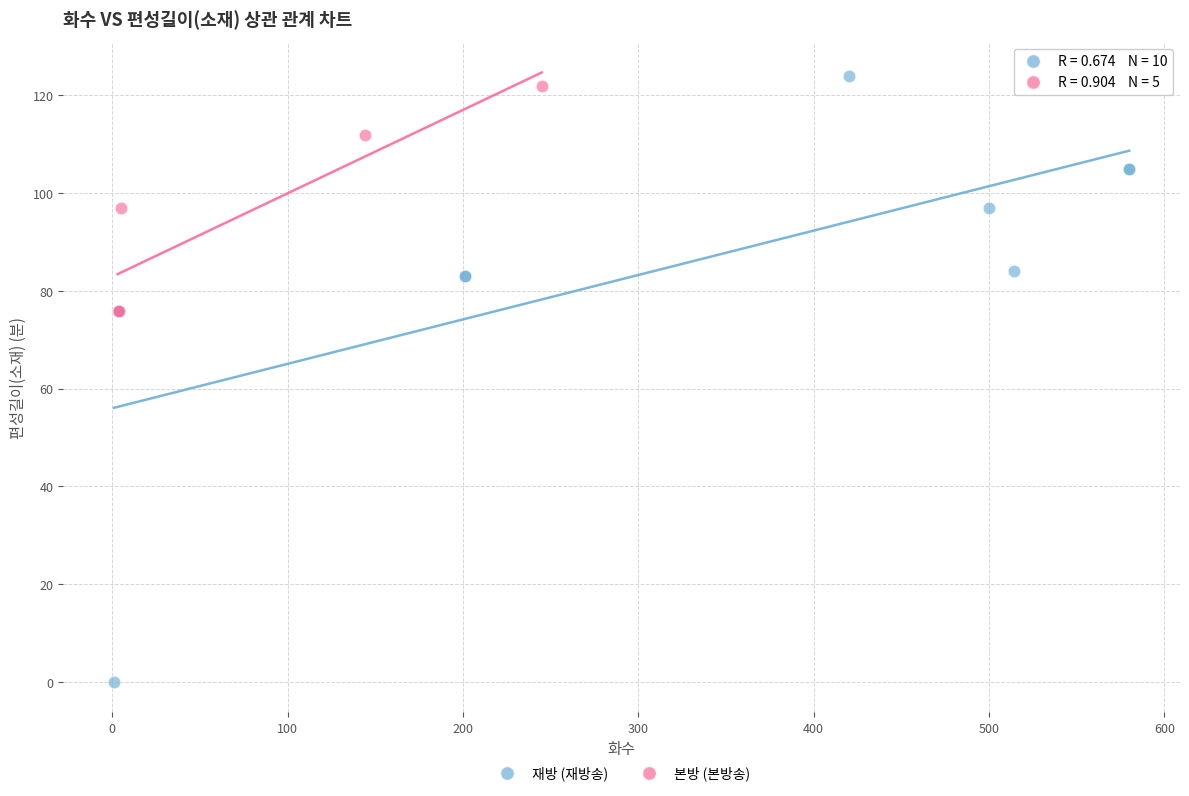

Which series contains the lowest Y value?

재방 (재방송)